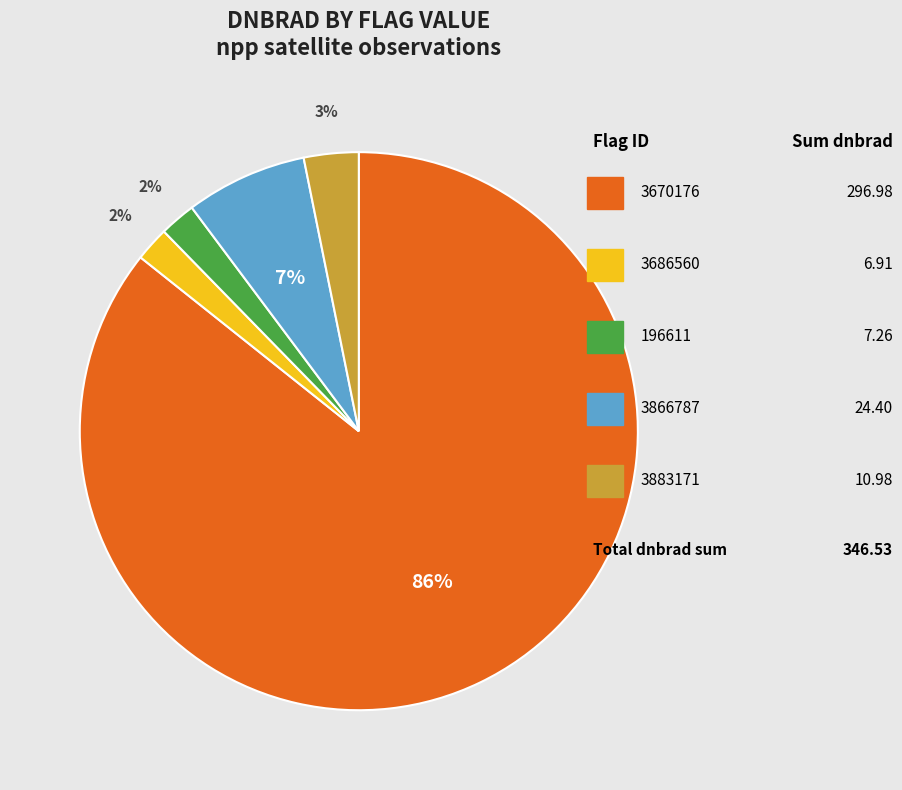

To the nearest percent, what is the average slice percentage?

20%